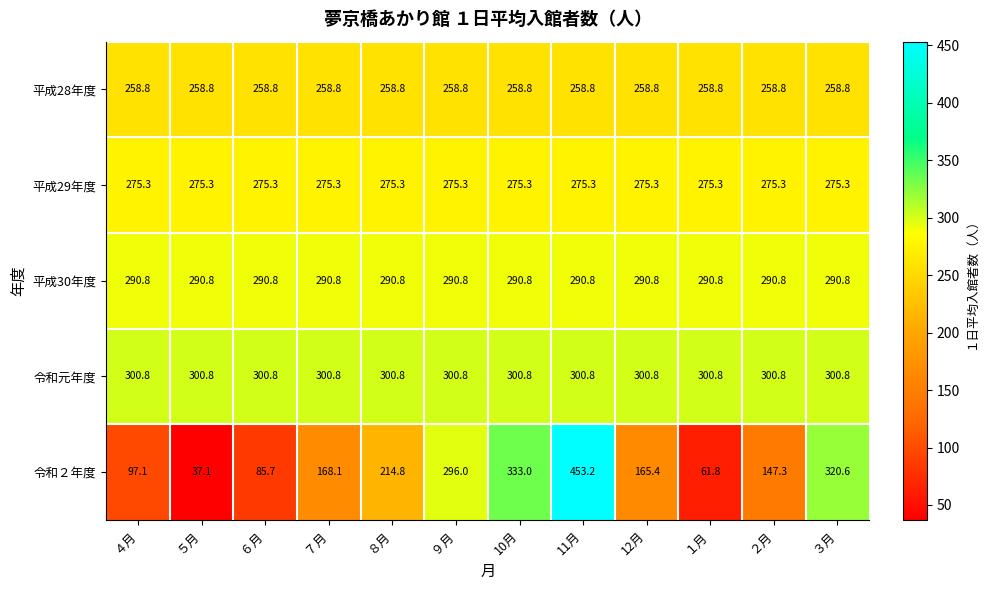

Count the number of data series in this chart.

5